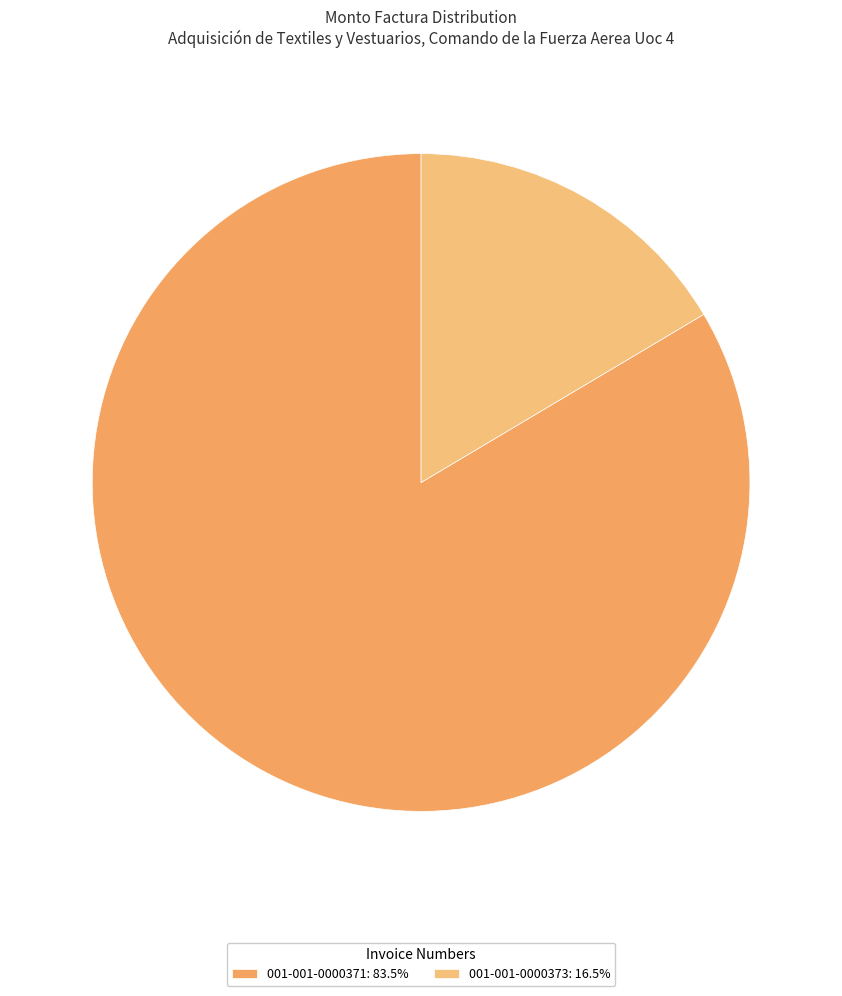

Rank the categories by value from lowest to highest.

001-001-0000373, 001-001-0000371